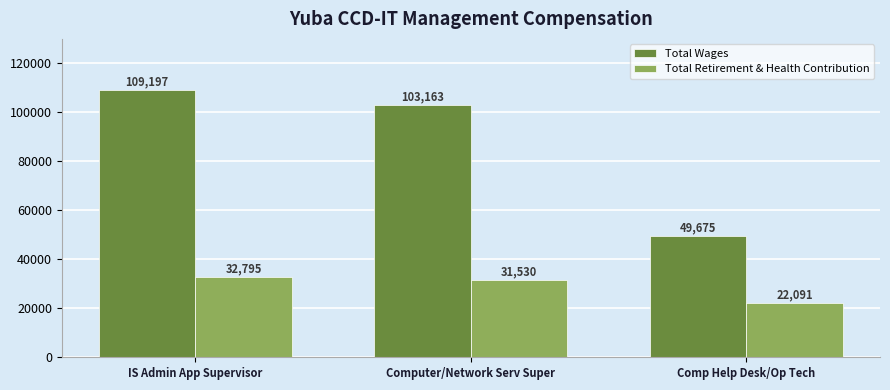

Reading left to right, list all the values displayed in this chart.

Total Wages: IS Admin App Supervisor=109197	Computer/Network Serv Super=103163	Comp Help Desk/Op Tech=49675
Total Retirement & Health Contribution: IS Admin App Supervisor=32795	Computer/Network Serv Super=31530	Comp Help Desk/Op Tech=22091